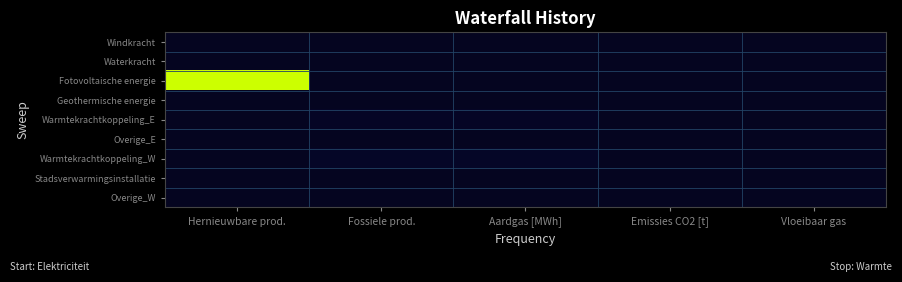

What is the total value across all series at Aardgas [MWh]?

257.1